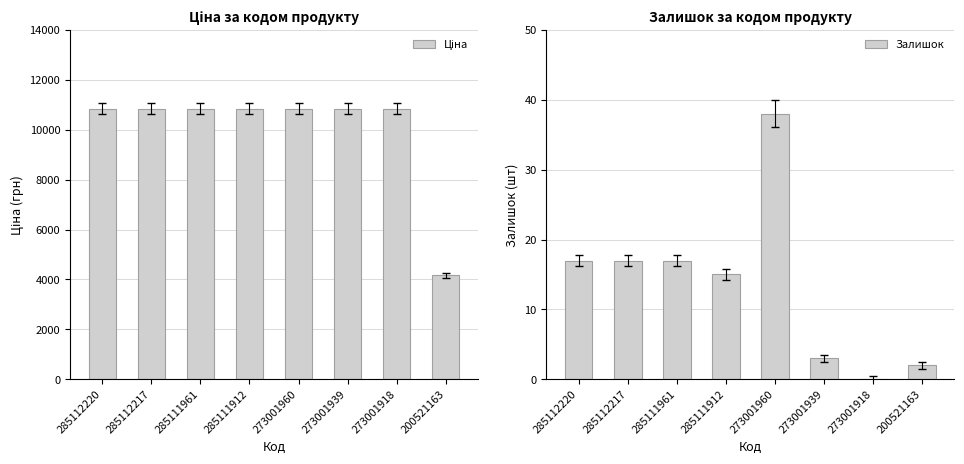

Is the value of Залишок at 273001918 greater than the value of Ціна at 285111912?

No